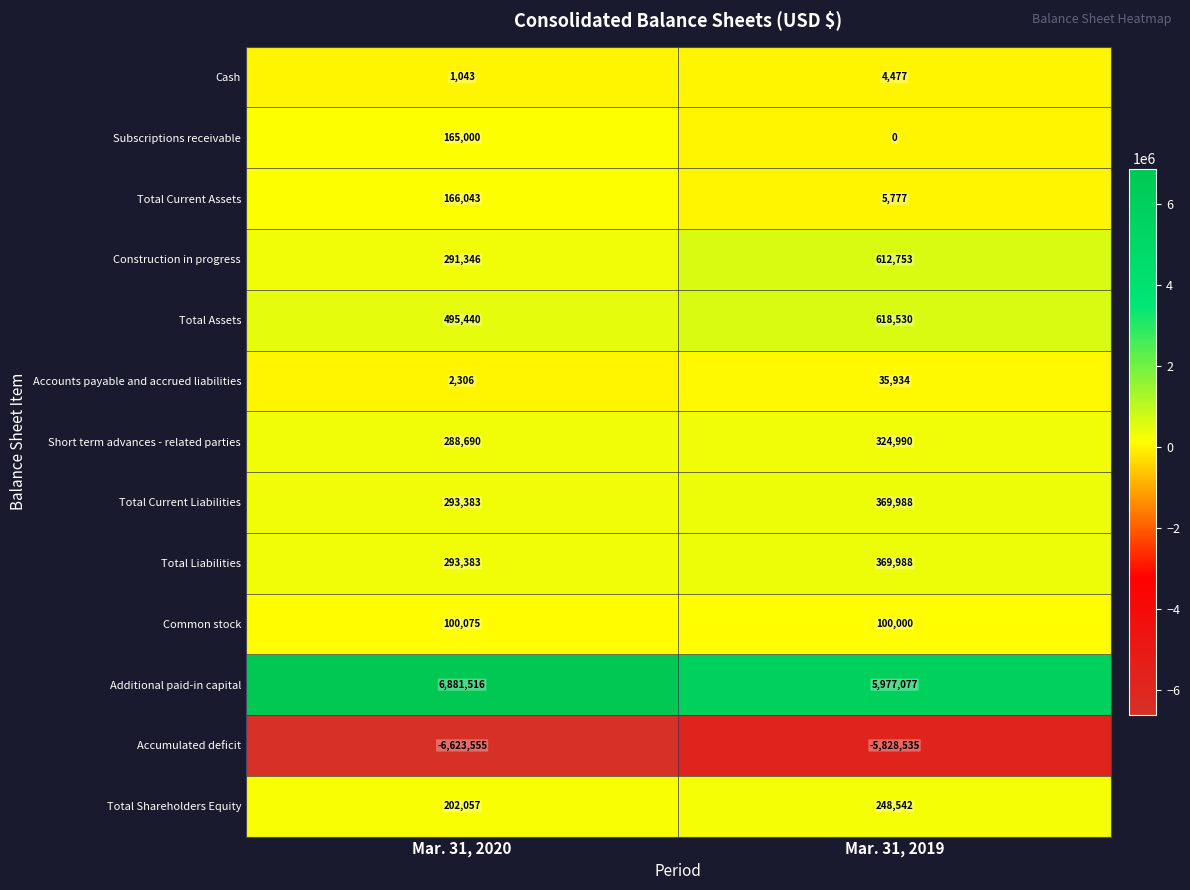

Reading left to right, list all the values displayed in this chart.

Cash: Mar. 31, 2020=1043	Mar. 31, 2019=4477
Subscriptions receivable: Mar. 31, 2020=165000	Mar. 31, 2019=0
Total Current Assets: Mar. 31, 2020=166043	Mar. 31, 2019=5777
Construction in progress: Mar. 31, 2020=291346	Mar. 31, 2019=612753
Total Assets: Mar. 31, 2020=495440	Mar. 31, 2019=618530
Accounts payable and accrued liabilities: Mar. 31, 2020=2306	Mar. 31, 2019=35934
Short term advances - related parties: Mar. 31, 2020=288690	Mar. 31, 2019=324990
Total Current Liabilities: Mar. 31, 2020=293383	Mar. 31, 2019=369988
Total Liabilities: Mar. 31, 2020=293383	Mar. 31, 2019=369988
Common stock: Mar. 31, 2020=100075	Mar. 31, 2019=100000
Additional paid-in capital: Mar. 31, 2020=6881516	Mar. 31, 2019=5977077
Accumulated deficit: Mar. 31, 2020=-6623555	Mar. 31, 2019=-5828535
Total Shareholders Equity: Mar. 31, 2020=202057	Mar. 31, 2019=248542